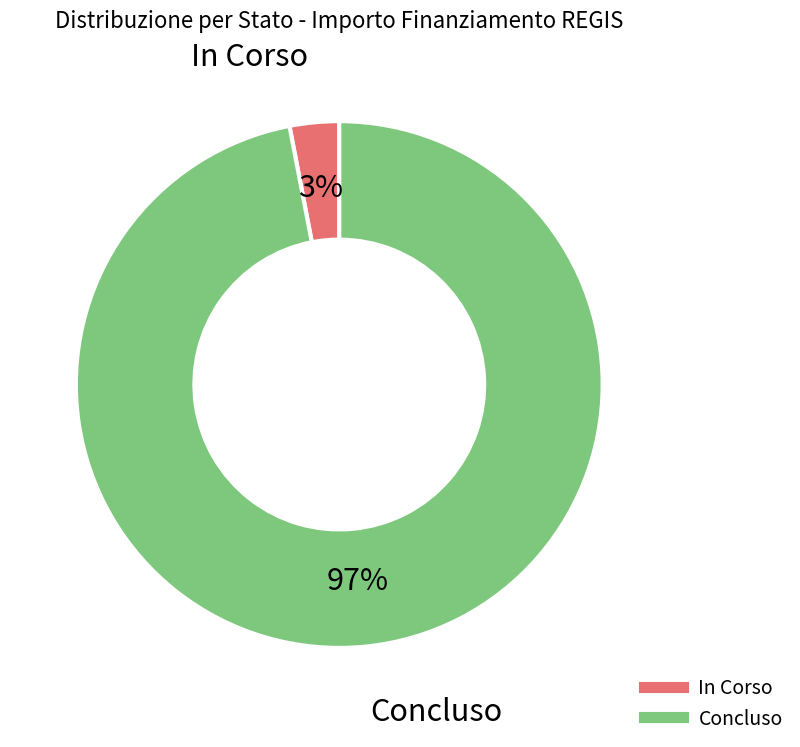

Rank the categories by value from highest to lowest.

Concluso, In Corso